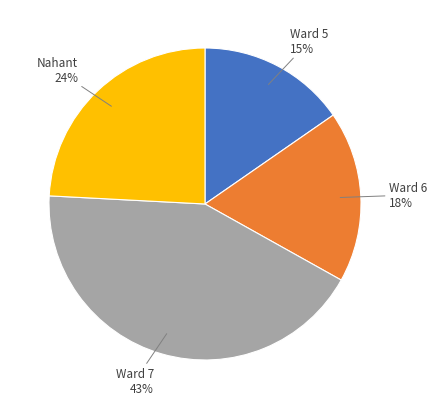

How many segments does this pie chart have?

4